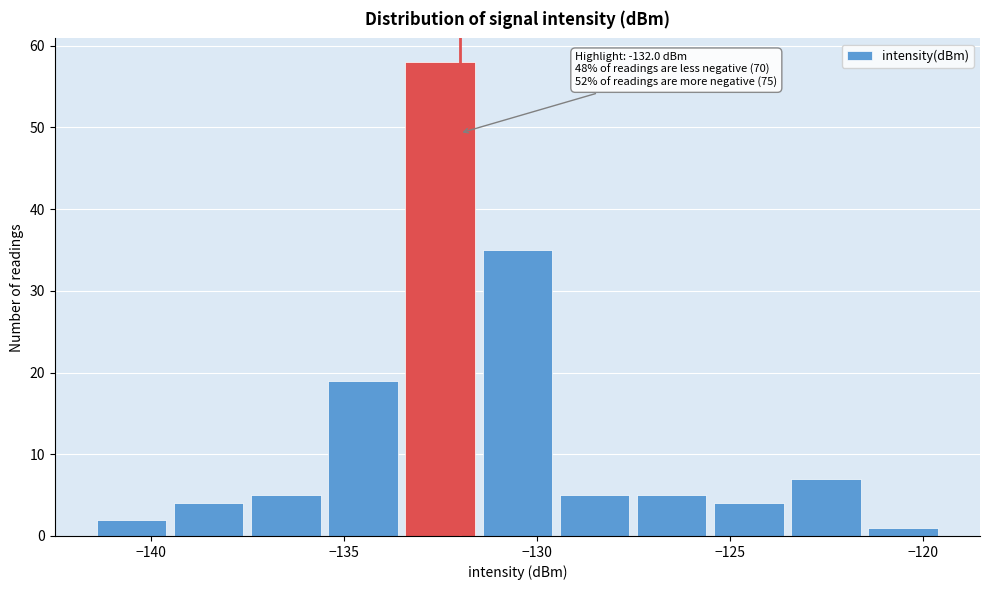

Over which range of the x-axis is the bar tallest?

-133.5 to -131.5